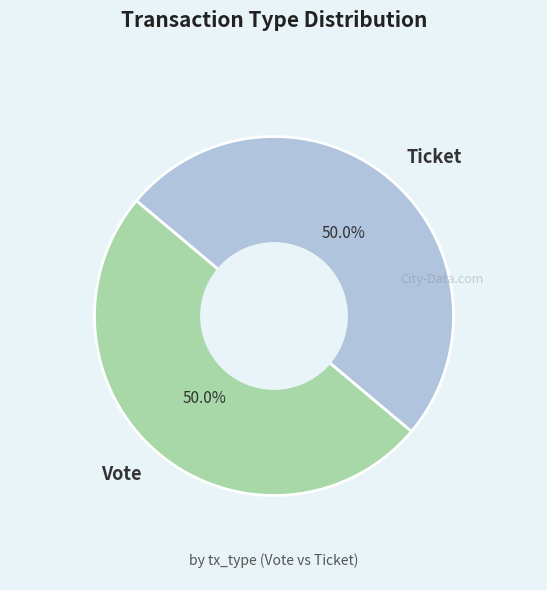

Approximately how many times larger is the value at Ticket compared to Vote?

1.0